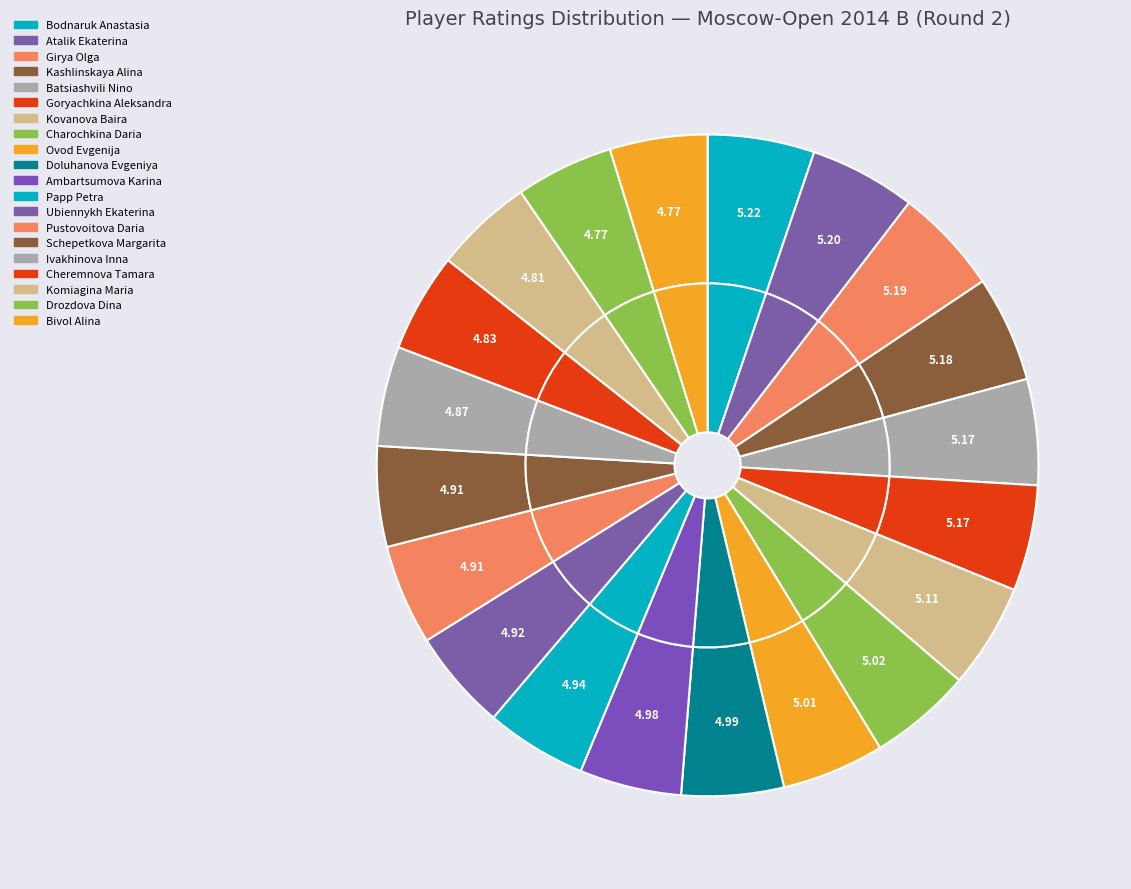

To the nearest percent, what is the average slice percentage?

5%